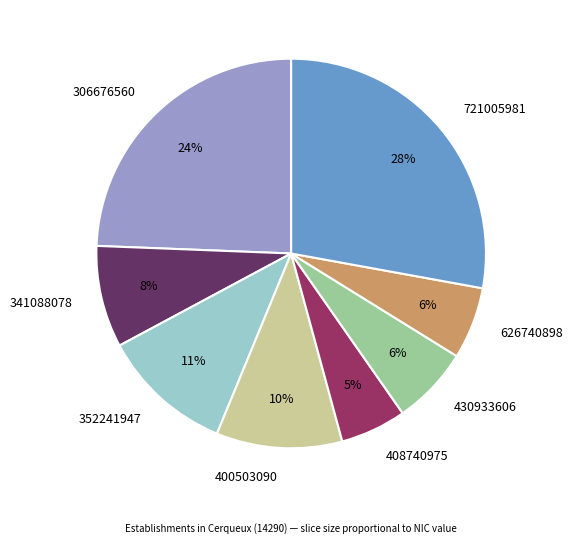

Do 408740975 and 352241947 together represent more than half of the pie?

No